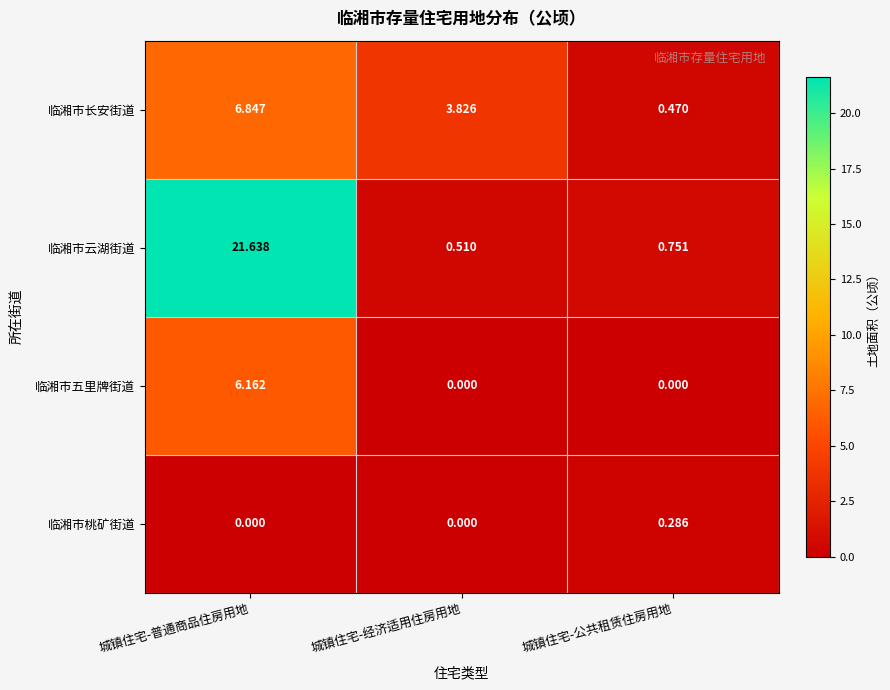

At which label does 临湘市长安街道 first exceed 3?

城镇住宅-普通商品住房用地